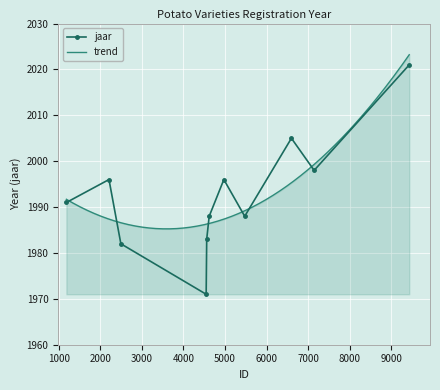

The value at KUFRI LAUVKAR is 502. True or false?

False